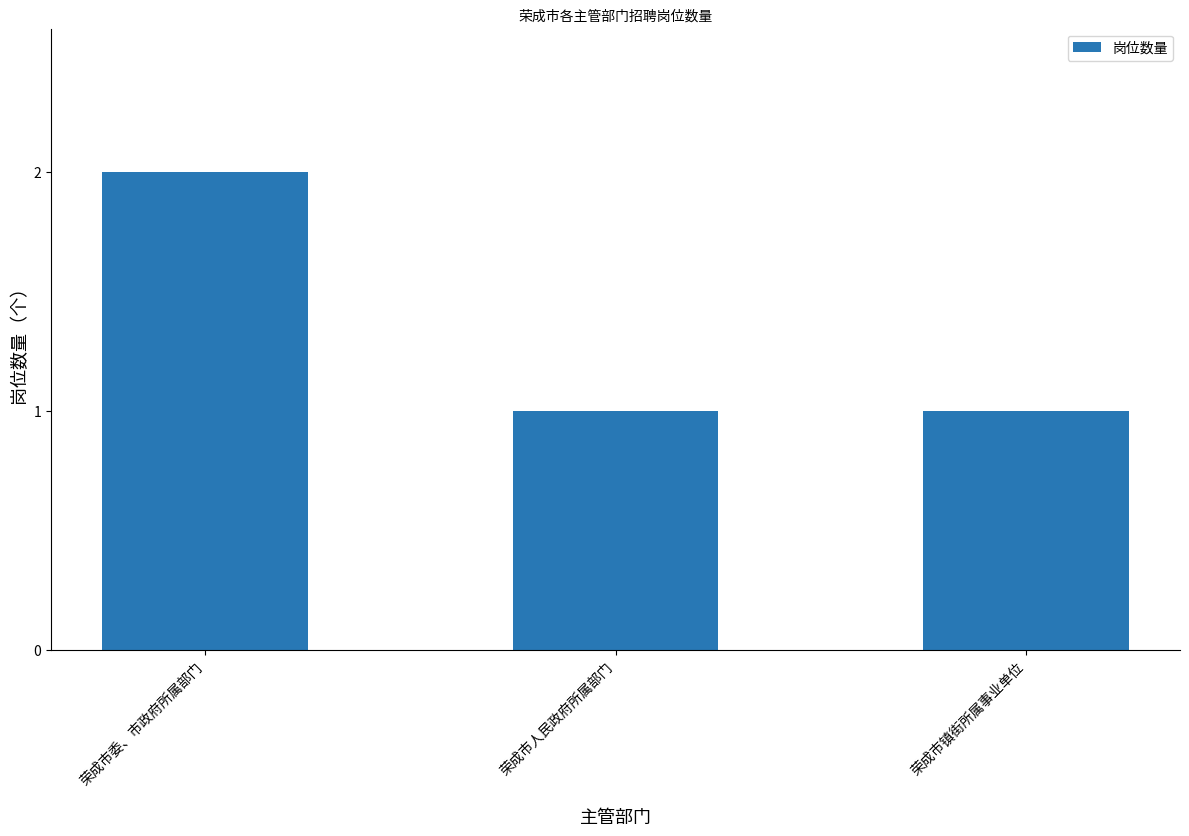

Which label corresponds to the largest value in the chart?

荣成市委、市政府所属部门